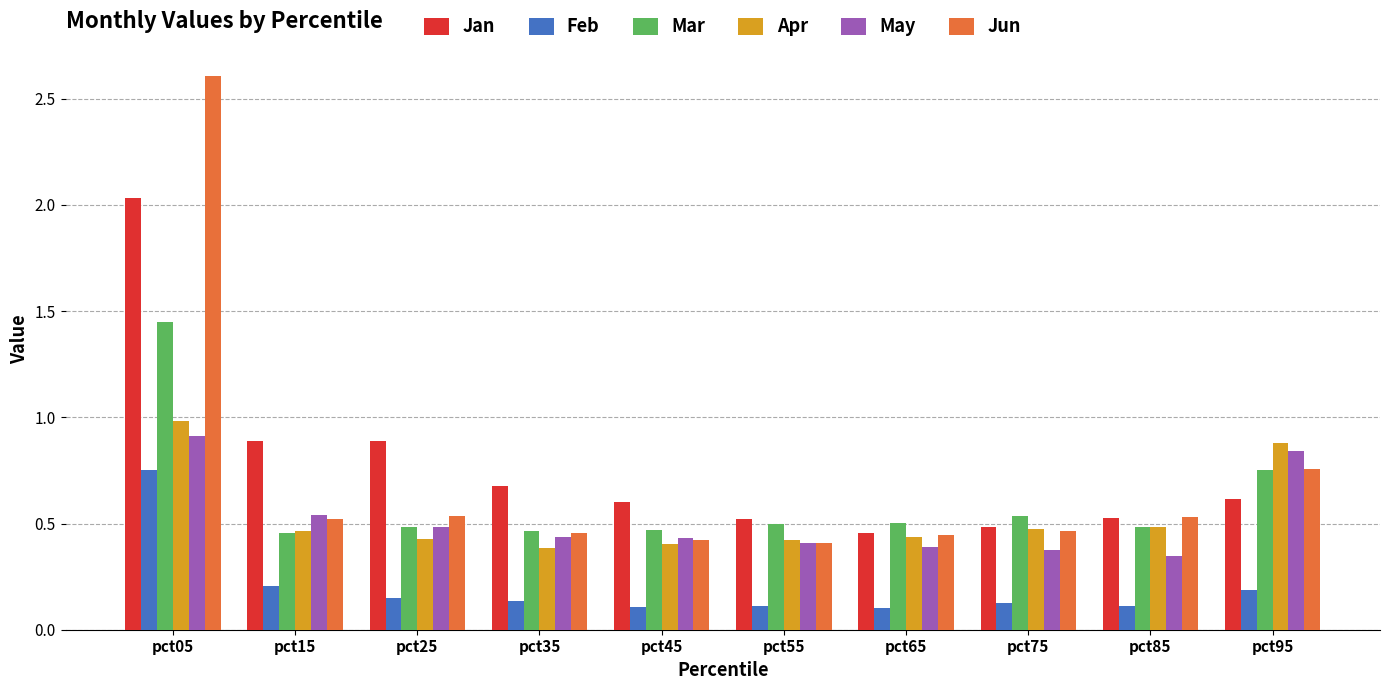

What is the difference between the maximum and minimum values in the Jun series?

2.2